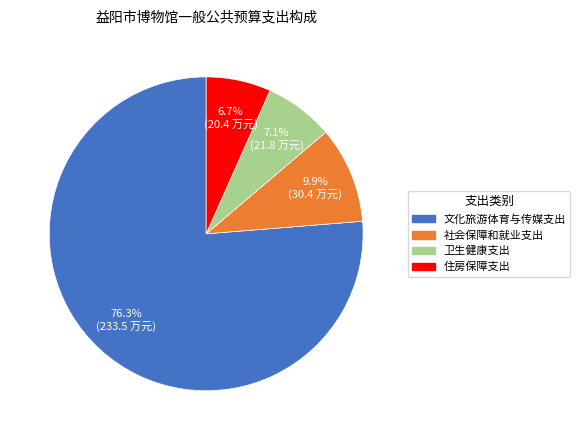

To the nearest percent, what portion does 卫生健康支出 represent?

7%